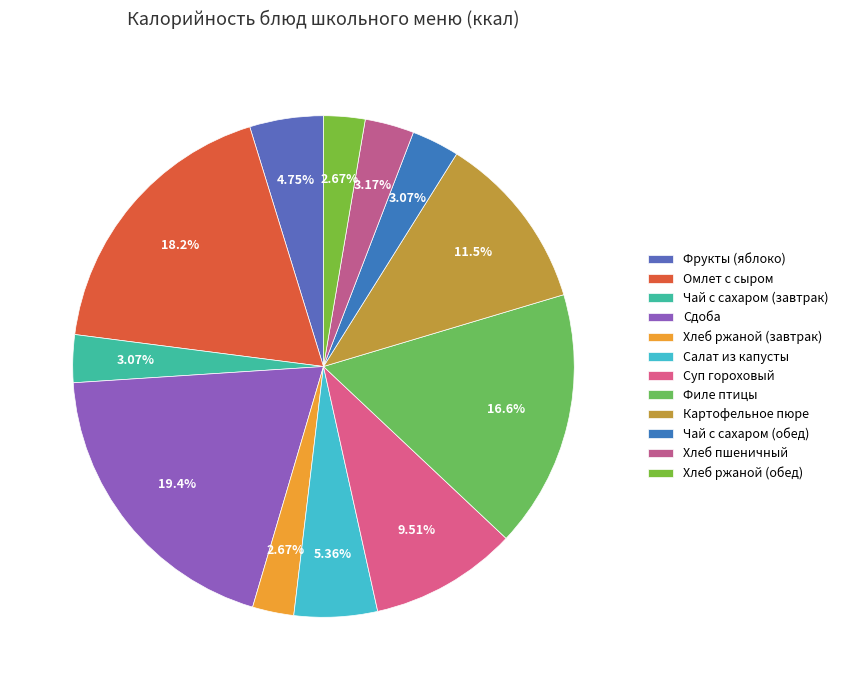

Count the number of slices in the pie.

12